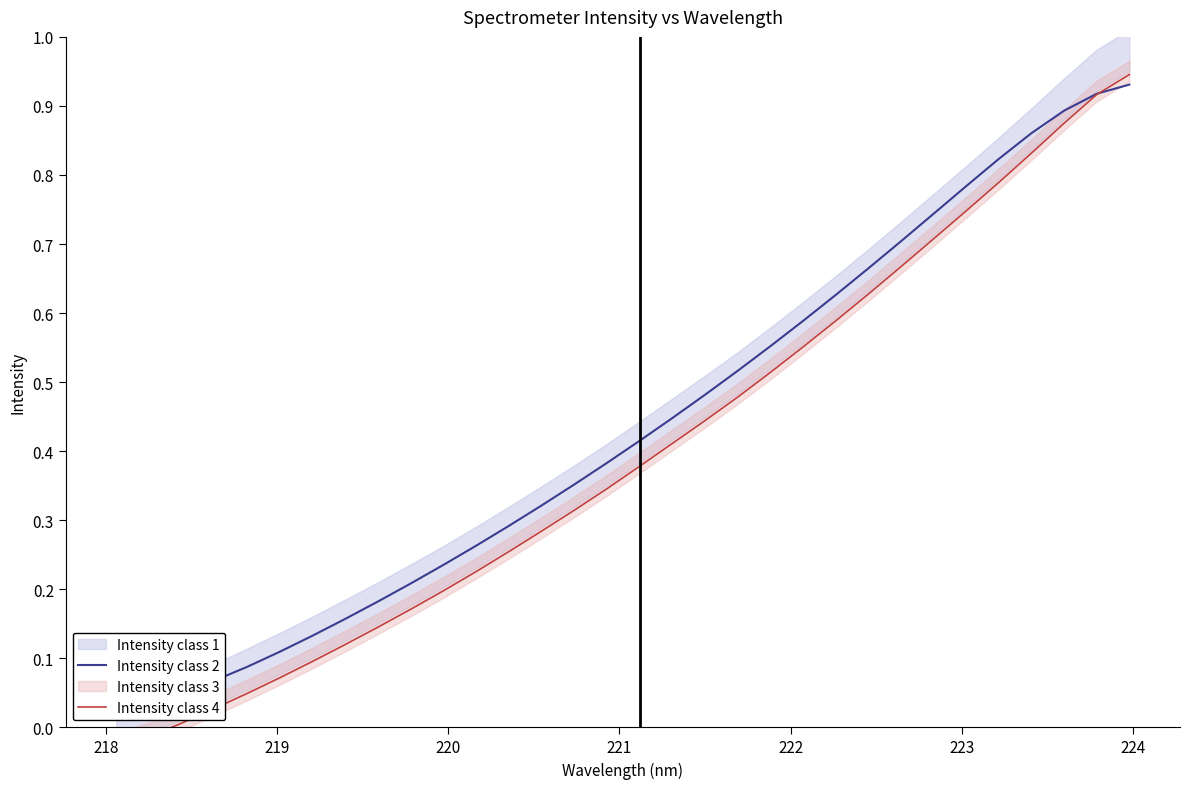

List the series in order of their peak value, highest first.

Intensity class 4, Intensity class 2